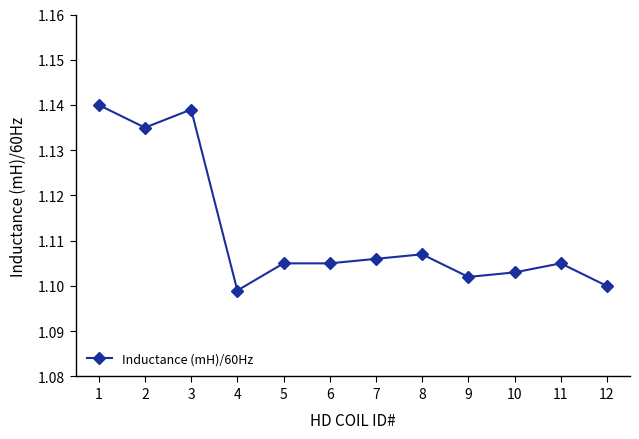

Where is the first local maximum?

3